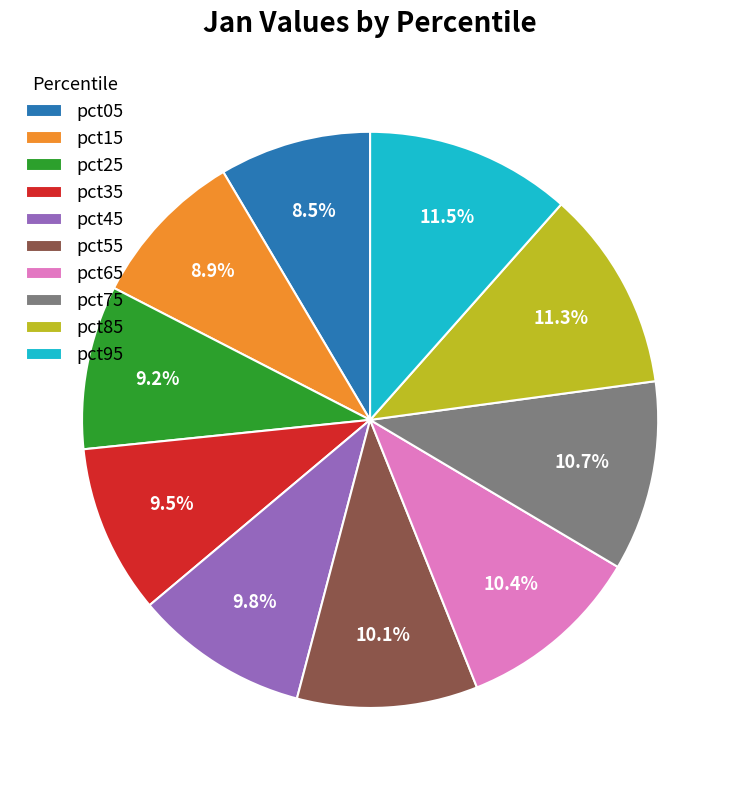

To the nearest percent, what portion does pct15 represent?

9%